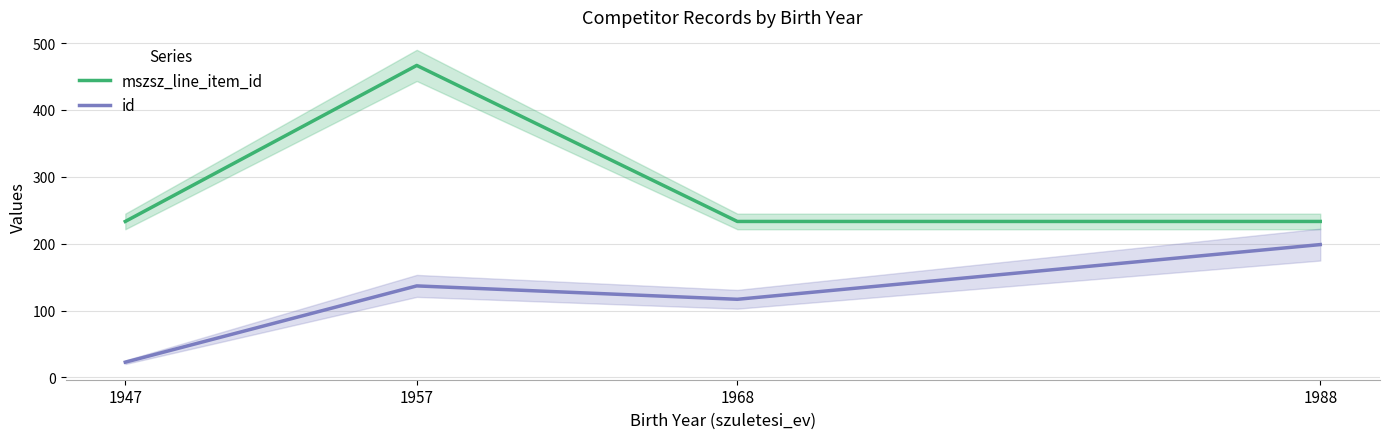

Which series has the largest range (max minus min)?

mszsz_line_item_id